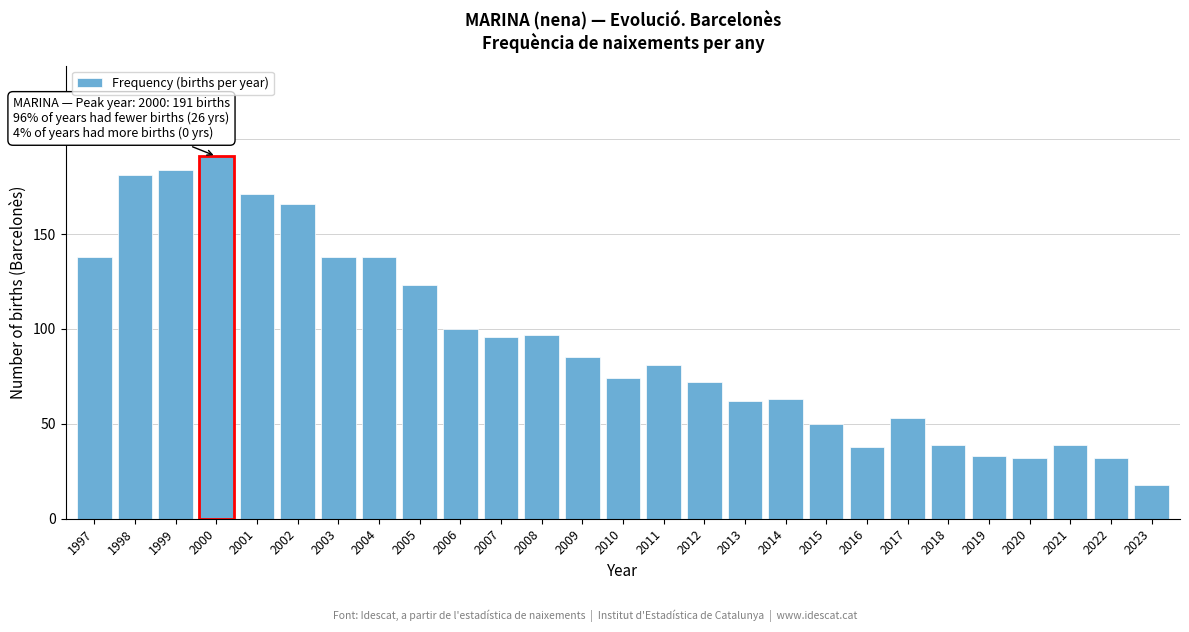

Reading left to right, what are all the values shown in this chart?

138	181	184	191	171	166	138	138	123	100	96	97	85	74	81	72	62	63	50	38	53	39	33	32	39	32	18